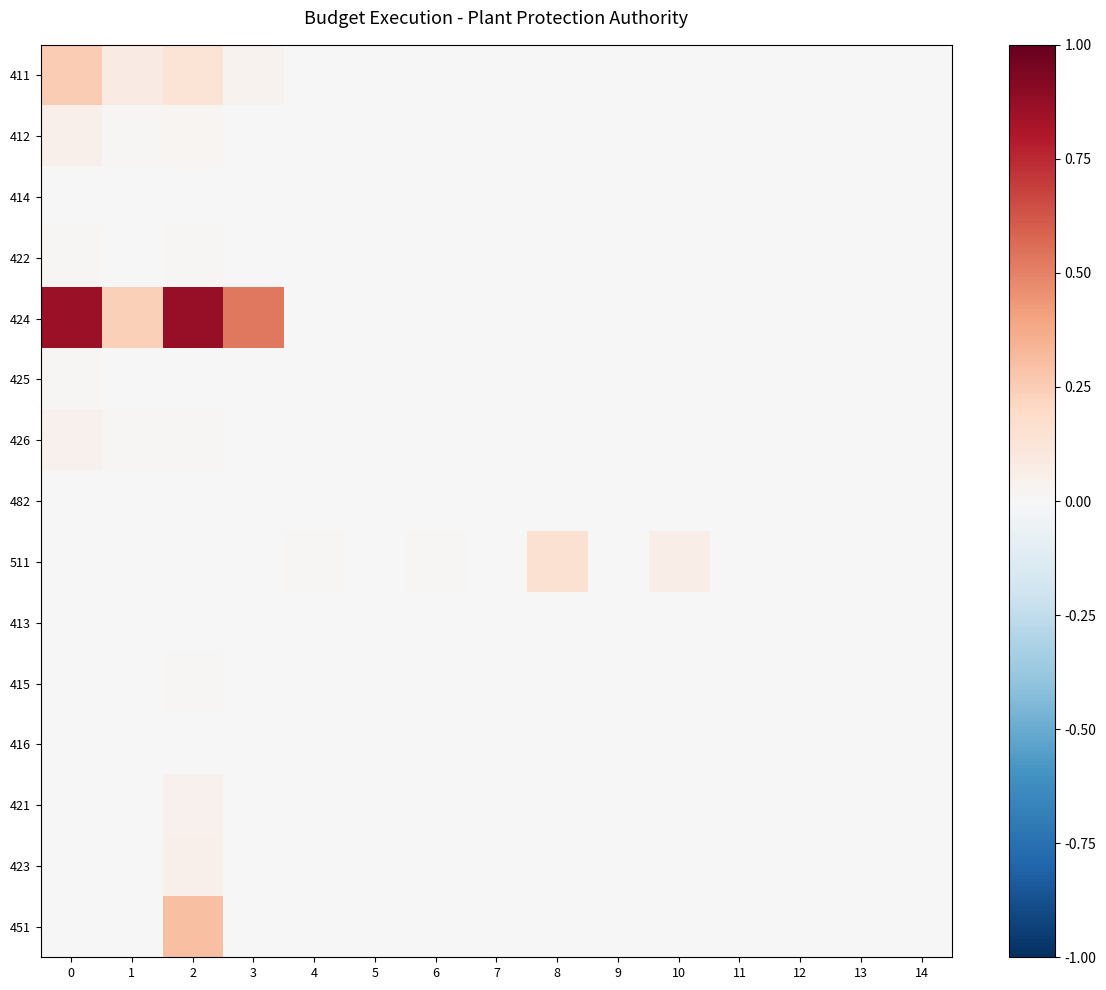

Reading right to left, list all the values displayed in this chart.

411: 14=0.0	13=0.0	12=0.0	11=0.0	10=0.0	9=0.0	8=0.0	7=0.0	6=0.0	5=0.0	4=0.0	3=0.0	2=0.1	1=0.1	0=0.2
412: 14=0.0	13=0.0	12=0.0	11=0.0	10=0.0	9=0.0	8=0.0	7=0.0	6=0.0	5=0.0	4=0.0	3=0.0	2=0.0	1=0.0	0=0.1
414: 14=0.0	13=0.0	12=0.0	11=0.0	10=0.0	9=0.0	8=0.0	7=0.0	6=0.0	5=0.0	4=0.0	3=0.0	2=0.0	1=0.0	0=0.0
422: 14=0.0	13=0.0	12=0.0	11=0.0	10=0.0	9=0.0	8=0.0	7=0.0	6=0.0	5=0.0	4=0.0	3=0.0	2=0.0	1=0.0	0=0.0
424: 14=0.0	13=0.0	12=0.0	11=0.0	10=0.0	9=0.0	8=0.0	7=0.0	6=0.0	5=0.0	4=0.0	3=0.5	2=0.9	1=0.2	0=0.9
425: 14=0.0	13=0.0	12=0.0	11=0.0	10=0.0	9=0.0	8=0.0	7=0.0	6=0.0	5=0.0	4=0.0	3=0.0	2=0.0	1=0.0	0=0.0
426: 14=0.0	13=0.0	12=0.0	11=0.0	10=0.0	9=0.0	8=0.0	7=0.0	6=0.0	5=0.0	4=0.0	3=0.0	2=0.0	1=0.0	0=0.0
482: 14=0.0	13=0.0	12=0.0	11=0.0	10=0.0	9=0.0	8=0.0	7=0.0	6=0.0	5=0.0	4=0.0	3=0.0	2=0.0	1=0.0	0=0.0
511: 14=0.0	13=0.0	12=0.0	11=0.0	10=0.1	9=0.0	8=0.2	7=0.0	6=0.0	5=0.0	4=0.0	3=0.0	2=0.0	1=0.0	0=0.0
413: 14=0.0	13=0.0	12=0.0	11=0.0	10=0.0	9=0.0	8=0.0	7=0.0	6=0.0	5=0.0	4=0.0	3=0.0	2=0.0	1=0.0	0=0.0
415: 14=0.0	13=0.0	12=0.0	11=0.0	10=0.0	9=0.0	8=0.0	7=0.0	6=0.0	5=0.0	4=0.0	3=0.0	2=0.0	1=0.0	0=0.0
416: 14=0.0	13=0.0	12=0.0	11=0.0	10=0.0	9=0.0	8=0.0	7=0.0	6=0.0	5=0.0	4=0.0	3=0.0	2=0.0	1=0.0	0=0.0
421: 14=0.0	13=0.0	12=0.0	11=0.0	10=0.0	9=0.0	8=0.0	7=0.0	6=0.0	5=0.0	4=0.0	3=0.0	2=0.0	1=0.0	0=0.0
423: 14=0.0	13=0.0	12=0.0	11=0.0	10=0.0	9=0.0	8=0.0	7=0.0	6=0.0	5=0.0	4=0.0	3=0.0	2=0.0	1=0.0	0=0.0
451: 14=0.0	13=0.0	12=0.0	11=0.0	10=0.0	9=0.0	8=0.0	7=0.0	6=0.0	5=0.0	4=0.0	3=0.0	2=0.3	1=0.0	0=0.0